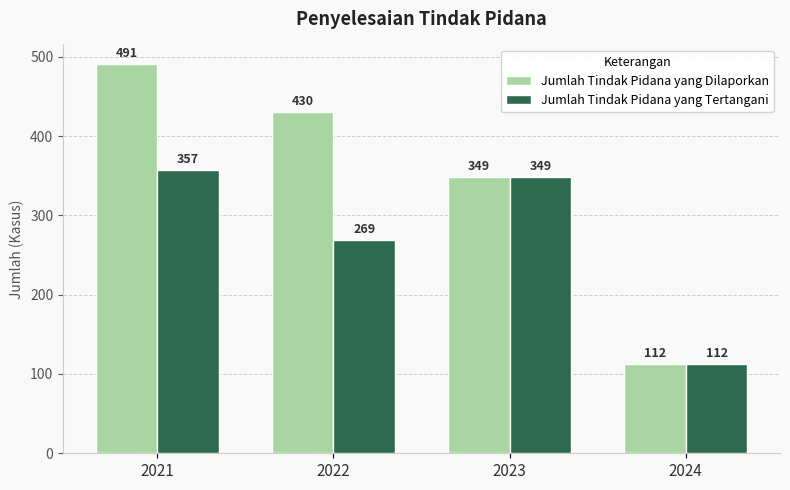

What is the difference between the second highest and minimum values in the Jumlah Tindak Pidana yang Dilaporkan series?

318